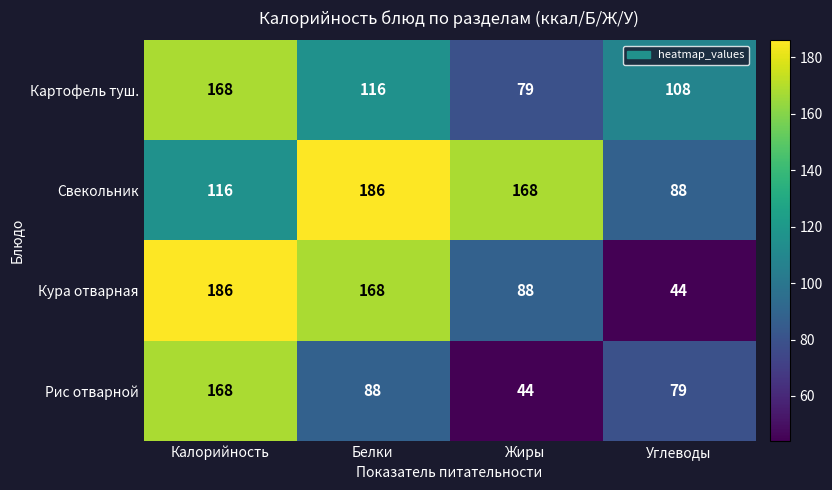

How many series are shown in this chart?

4